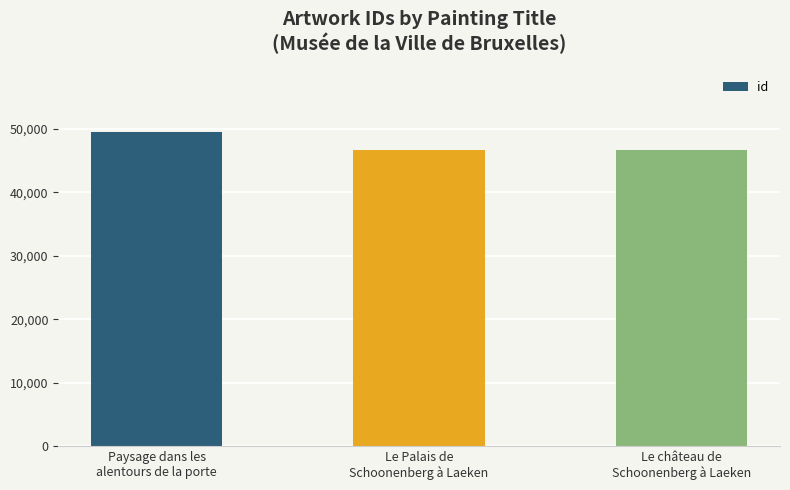

What position from the right is Le Palais de
Schoonenberg à Laeken?

2